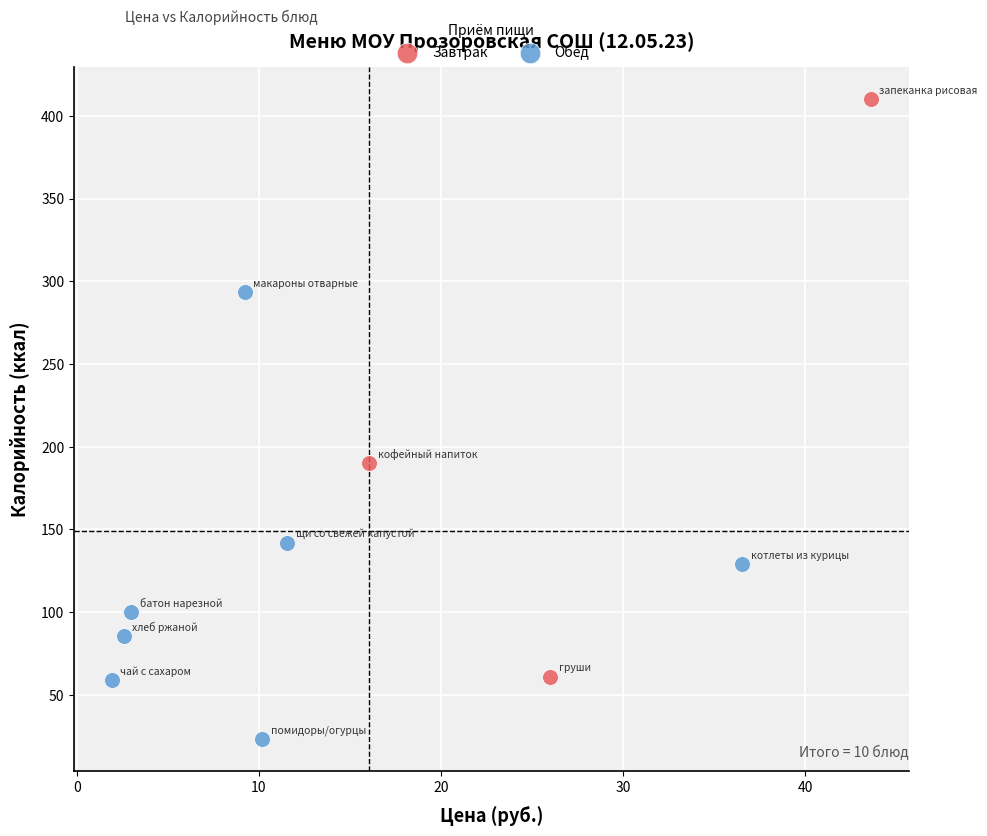

Which series contains the highest Y value?

Завтрак